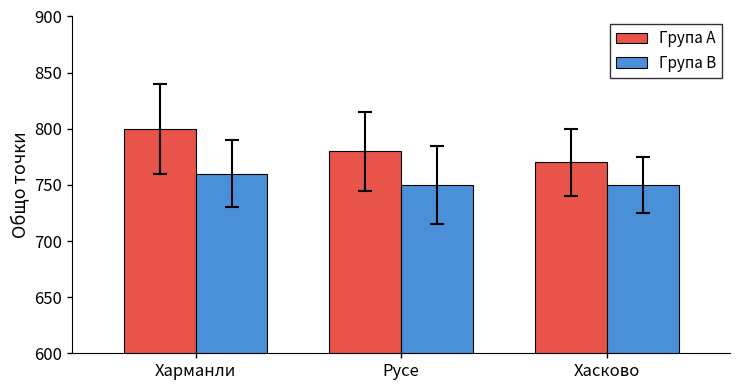

What is the difference between the maximum and second lowest values in the Група А series?

20